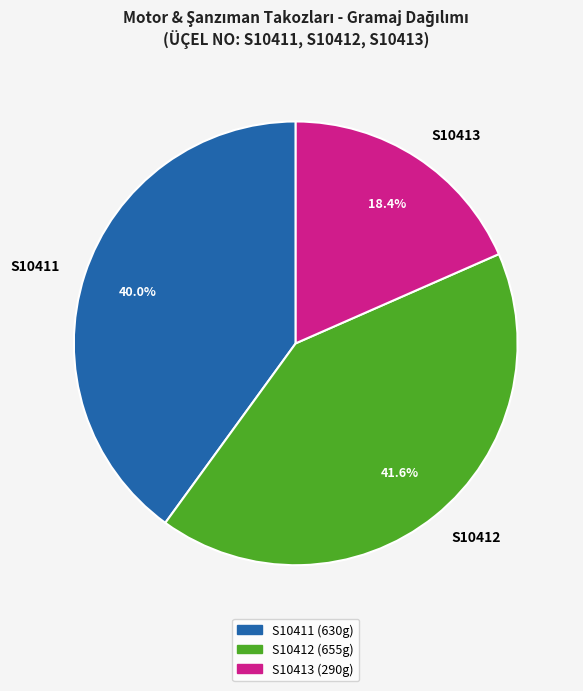

How many segments does this pie chart have?

3